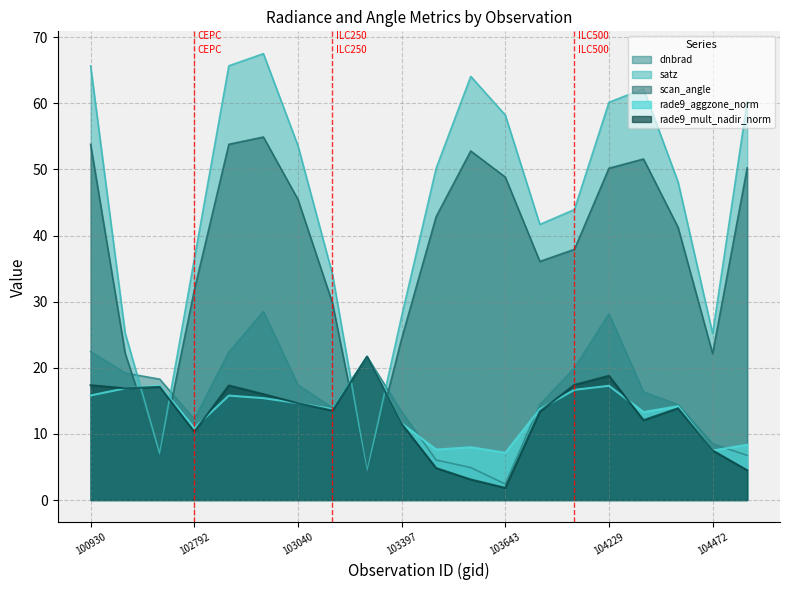

What is the average value of the dnbrad series?

15.6